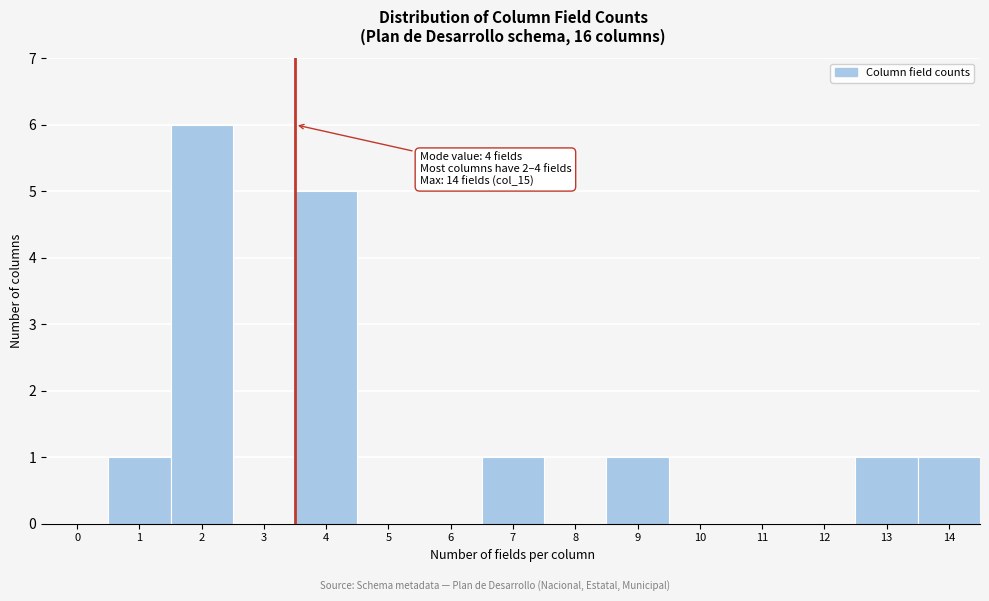

Reading left to right, extract all data points from this chart.

0=0	1=1	2=6	3=0	4=5	5=0	6=0	7=1	8=0	9=1	10=0	11=0	12=0	13=1	14=1